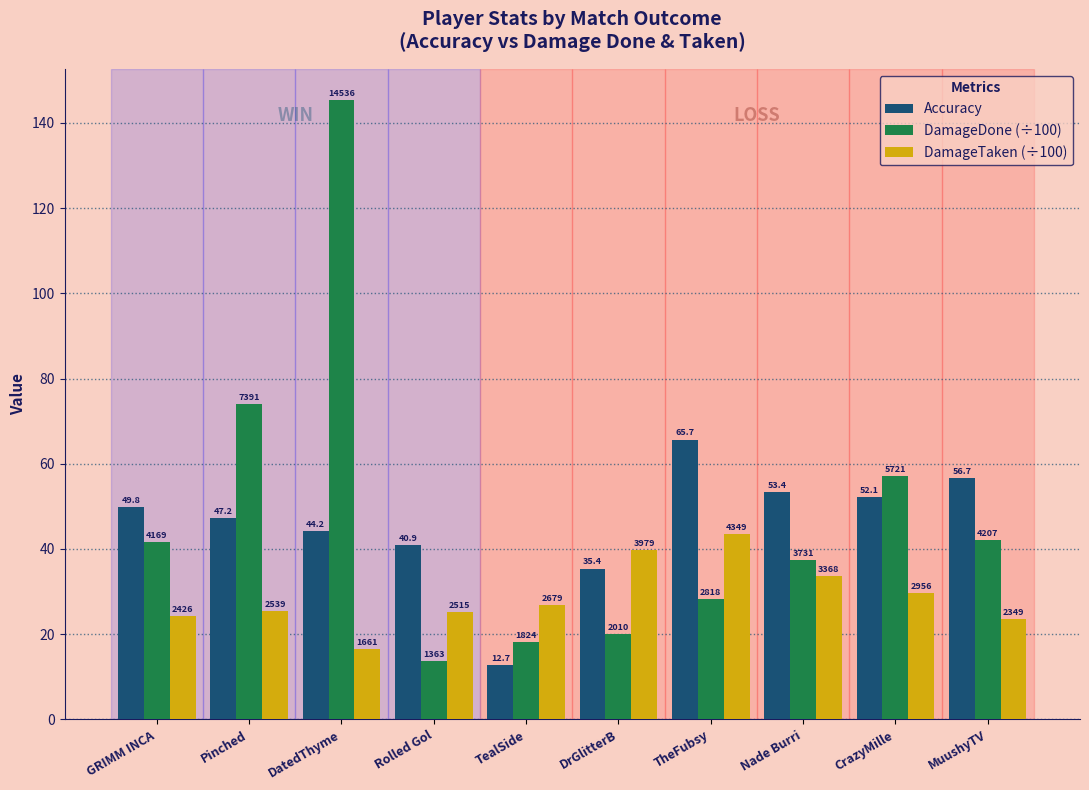

How many bars are there in each group?

3